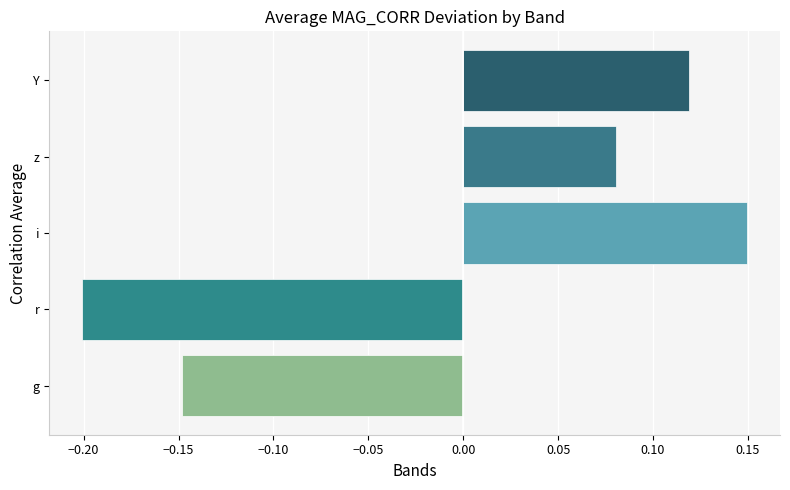

True or false: the data shows 0.0 at Y.

False